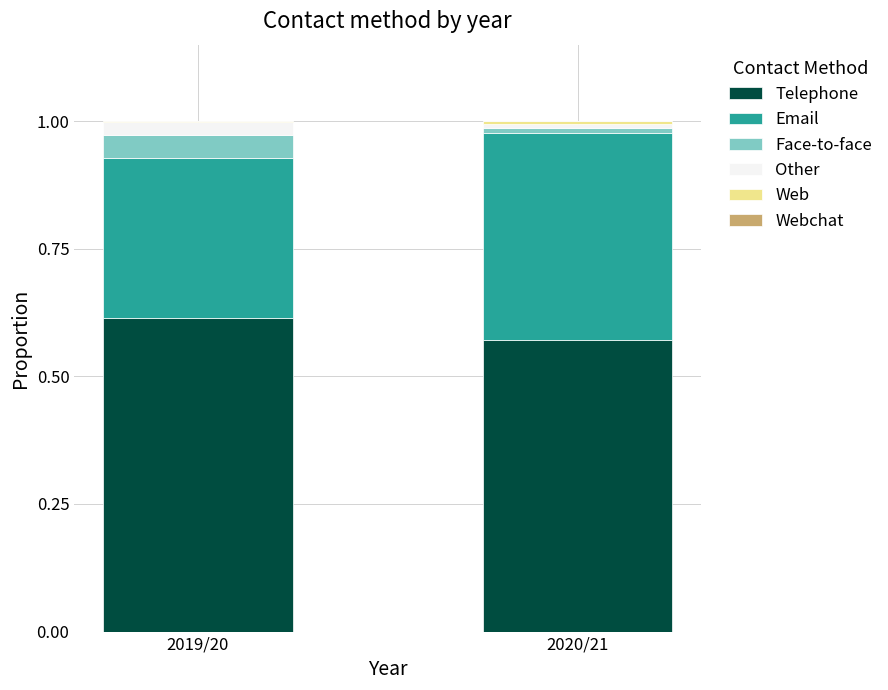

At which label does Telephone reach its peak?

2019/20